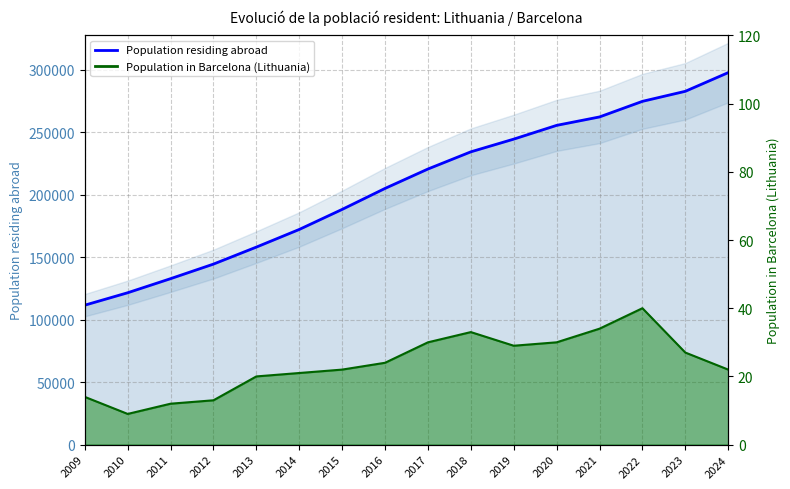

What is the total value across all series at 2020?

255641